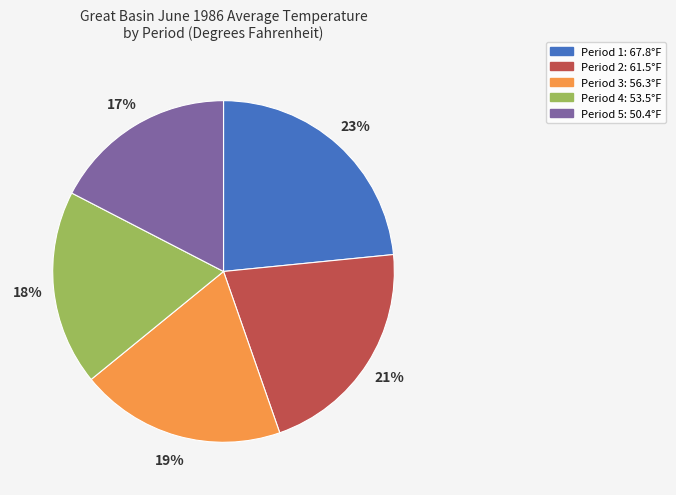

True or false: Period 5: 50.4°F accounts for 17% of the total.

True